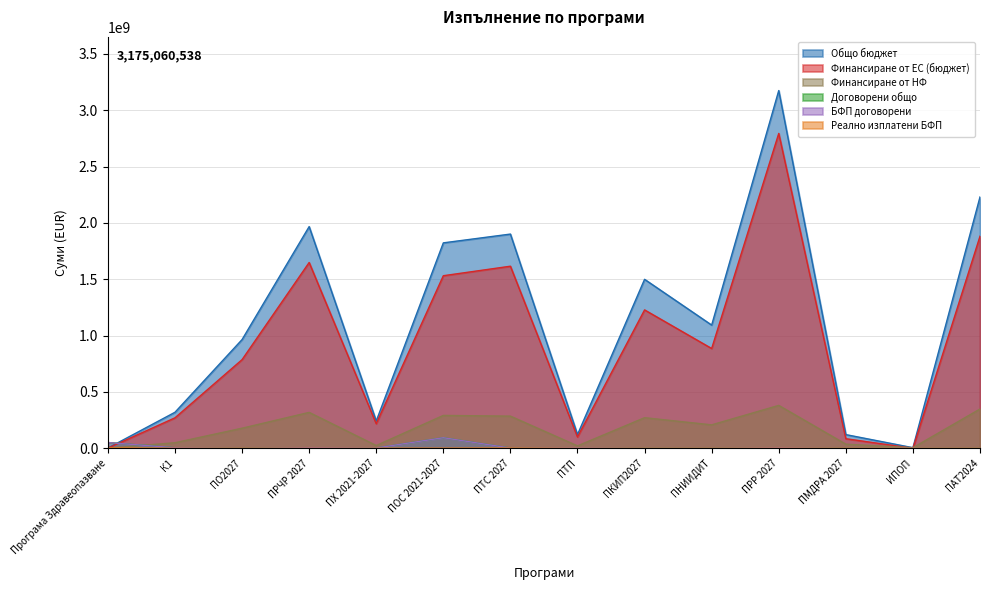

What is the highest value of the Реално изплатени БФП series?

3450726.6